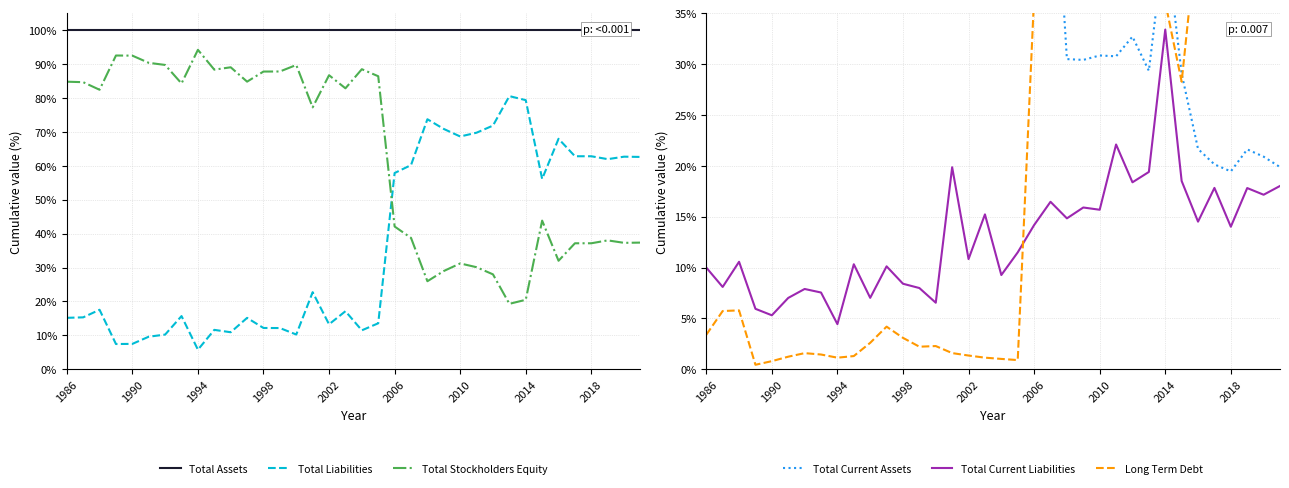

Read the Total Liabilities value at 1994.

5.8